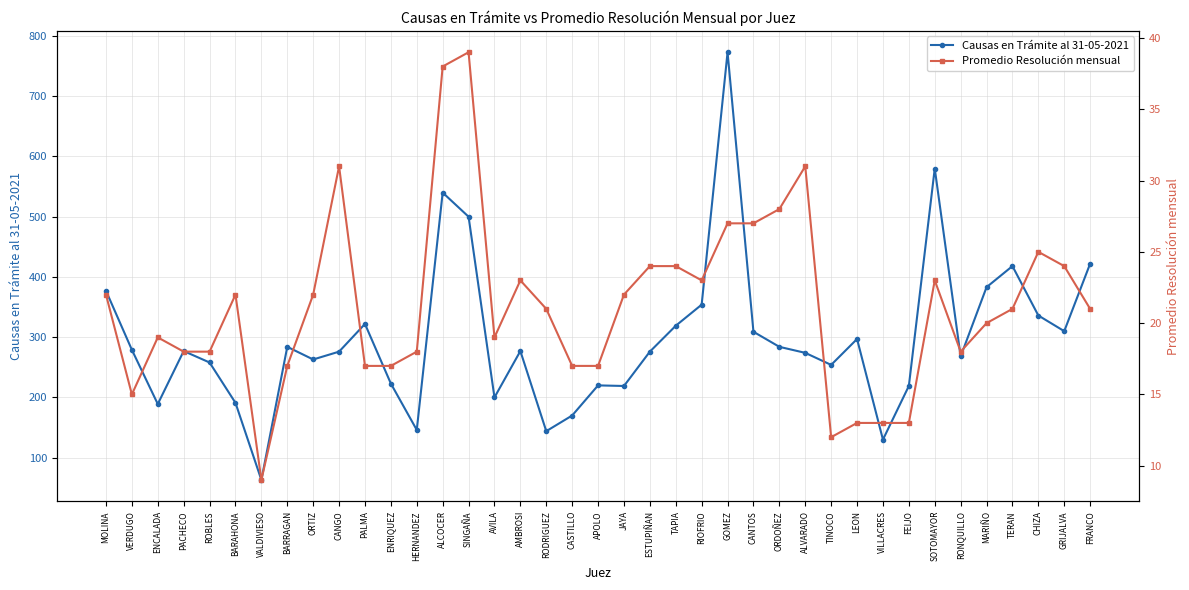

Rank the categories by Promedio Resolución mensual value from lowest to highest.

VALDIVIESO, TINOCO, LEON, VILLACRES, FEIJO, VERDUGO, BARRAGAN, PALMA, ENRIQUEZ, CASTILLO, APOLO, PACHECO, ROBLES, HERNANDEZ, RONQUILLO, ENCALADA, AVILA, MARIÑO, RODRIGUEZ, TERAN, FRANCO, MOLINA, BARAHONA, ORTIZ, JAYA, AMBROSI, RIOFRIO, SOTOMAYOR, ESTUPIÑAN, TAPIA, GRIJALVA, CHIZA, GOMEZ, CANTOS, ORDOÑEZ, CANGO, ALVARADO, ALCOCER, SINGAÑA